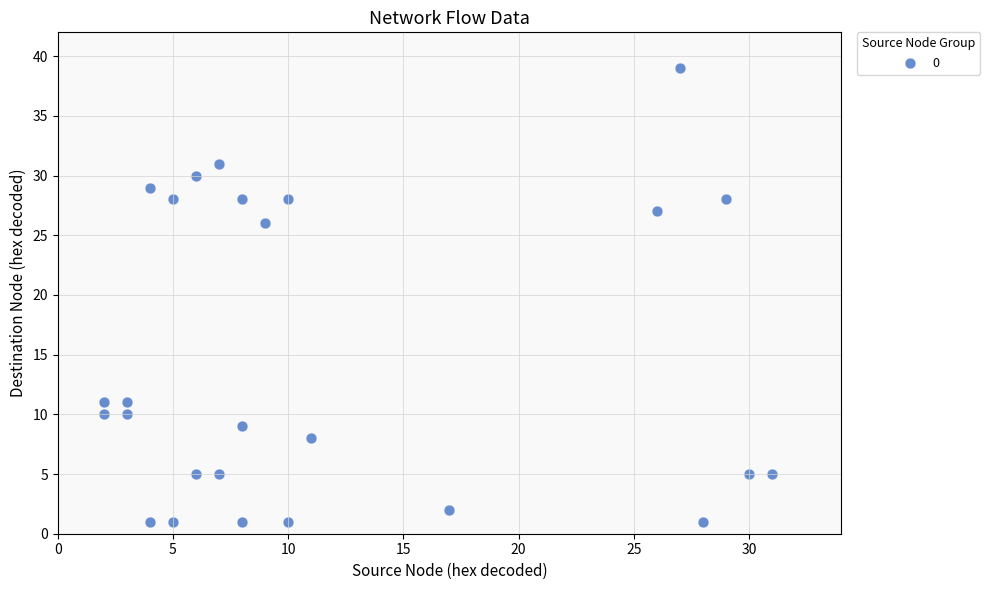

What Y value in the scatter plot is closest to 20?

26